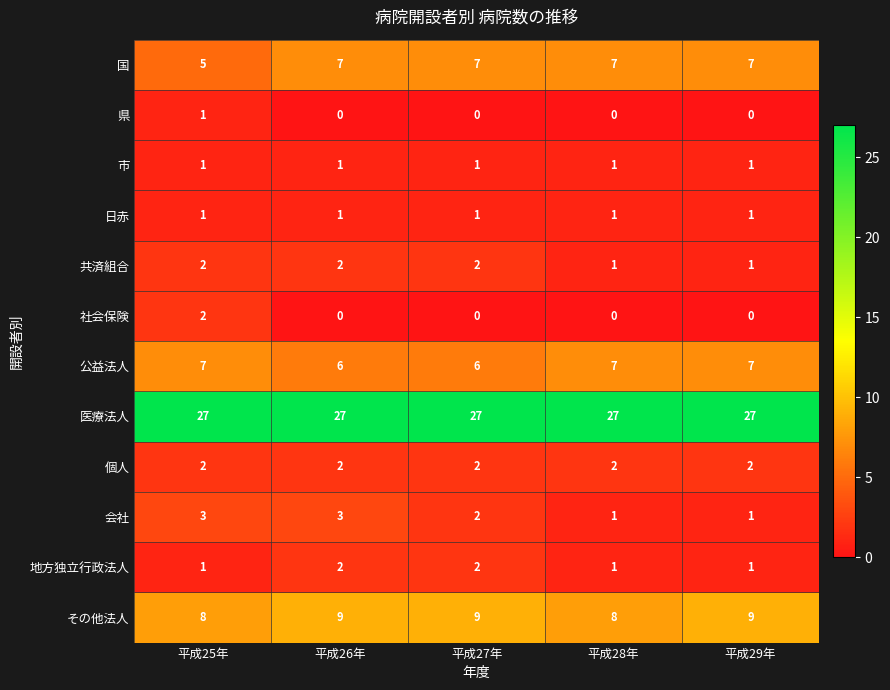

At which label does 社会保険 reach its peak?

平成25年